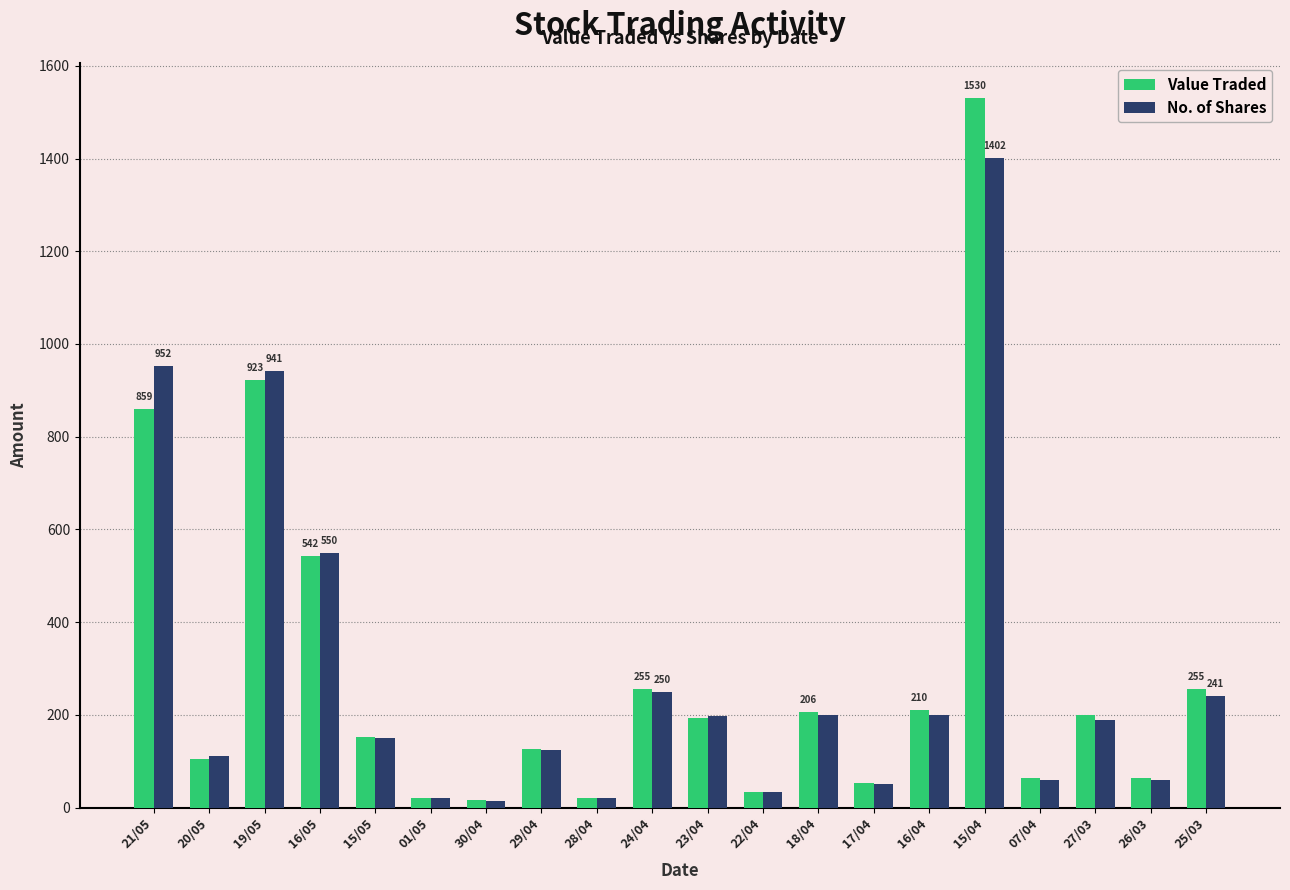

Which category has the highest value across all series?

15/04